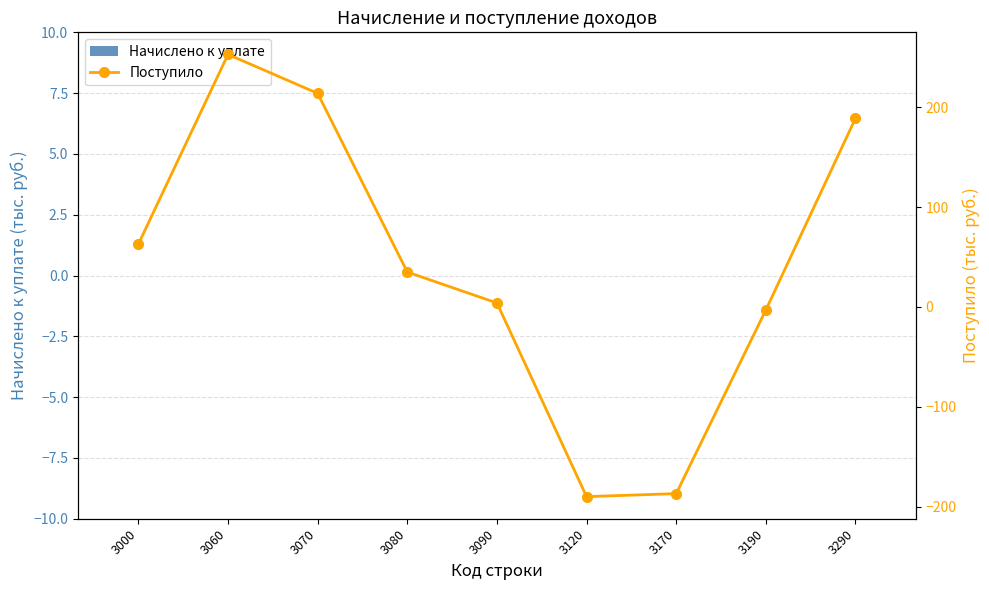

What is the difference between the maximum and minimum values in the Поступило series?

443